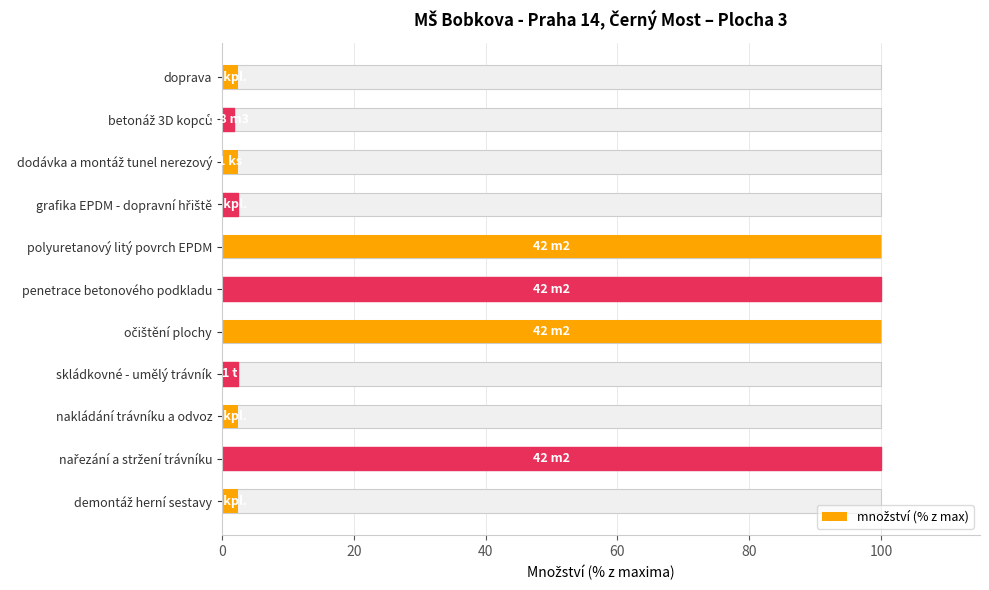

Reading left to right, extract all data points from this chart.

2.4	100.0	2.4	2.4	100.0	100.0	100.0	2.4	2.4	1.9	2.4